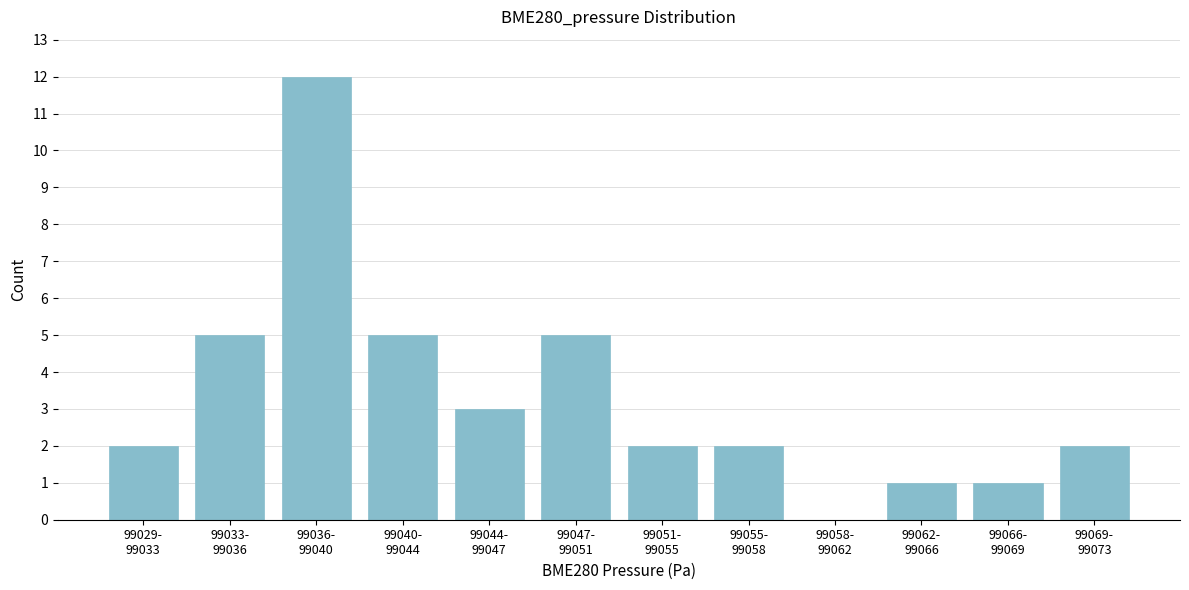

What is the greatest value displayed?

12